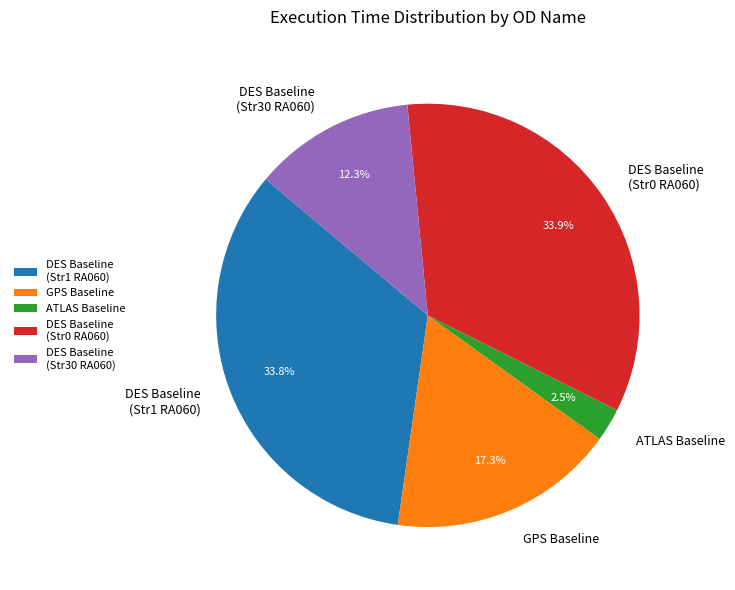

How many slices are in this pie chart?

5